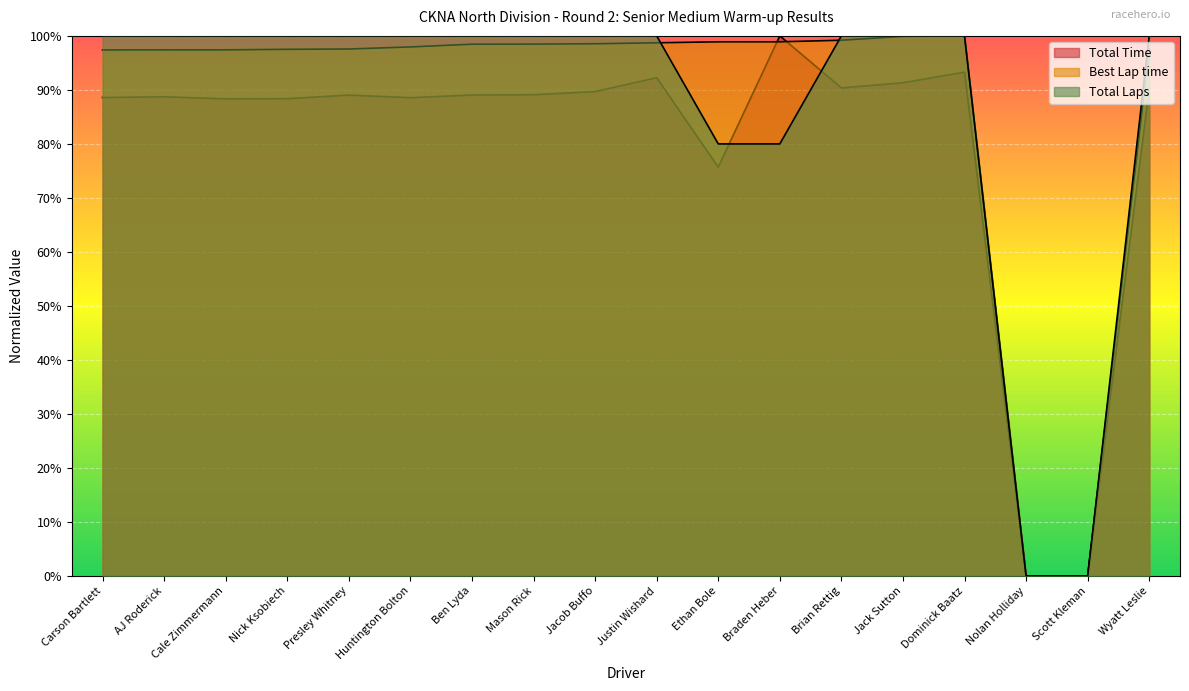

Reading right to left, extract all data points from this chart.

Total Time: Wyatt Leslie=0.9	Scott Kleman=0.0	Nolan Holliday=0.0	Dominick Baatz=0.9	Jack Sutton=0.9	Brian Rettig=0.9	Braden Heber=1.0	Ethan Bole=0.8	Justin Wishard=0.9	Jacob Buffo=0.9	Mason Rick=0.9	Ben Lyda=0.9	Huntington Bolton=0.9	Presley Whitney=0.9	Nick Ksobiech=0.9	Cale Zimmermann=0.9	AJ Roderick=0.9	Carson Bartlett=0.9
Best Lap time: Wyatt Leslie=1.0	Scott Kleman=0.0	Nolan Holliday=0.0	Dominick Baatz=1.0	Jack Sutton=1.0	Brian Rettig=1.0	Braden Heber=1.0	Ethan Bole=1.0	Justin Wishard=1.0	Jacob Buffo=1.0	Mason Rick=1.0	Ben Lyda=1.0	Huntington Bolton=1.0	Presley Whitney=1.0	Nick Ksobiech=1.0	Cale Zimmermann=1.0	AJ Roderick=1.0	Carson Bartlett=1.0
Total Laps: Wyatt Leslie=1.0	Scott Kleman=0.0	Nolan Holliday=0.0	Dominick Baatz=1.0	Jack Sutton=1.0	Brian Rettig=1.0	Braden Heber=0.8	Ethan Bole=0.8	Justin Wishard=1.0	Jacob Buffo=1.0	Mason Rick=1.0	Ben Lyda=1.0	Huntington Bolton=1.0	Presley Whitney=1.0	Nick Ksobiech=1.0	Cale Zimmermann=1.0	AJ Roderick=1.0	Carson Bartlett=1.0